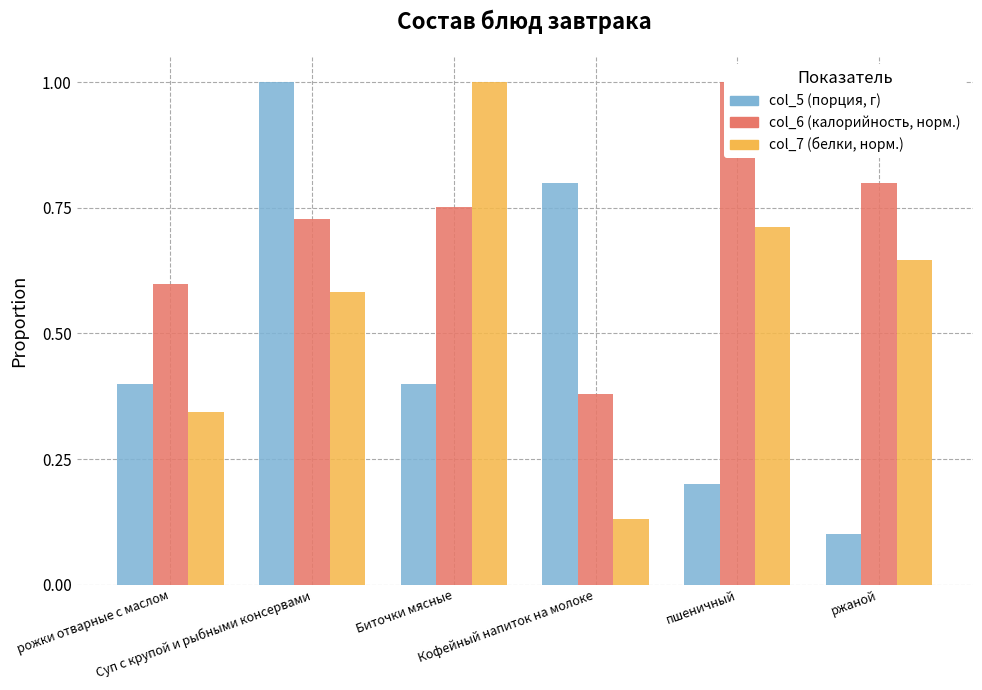

Which series has the largest total across all categories?

col_6